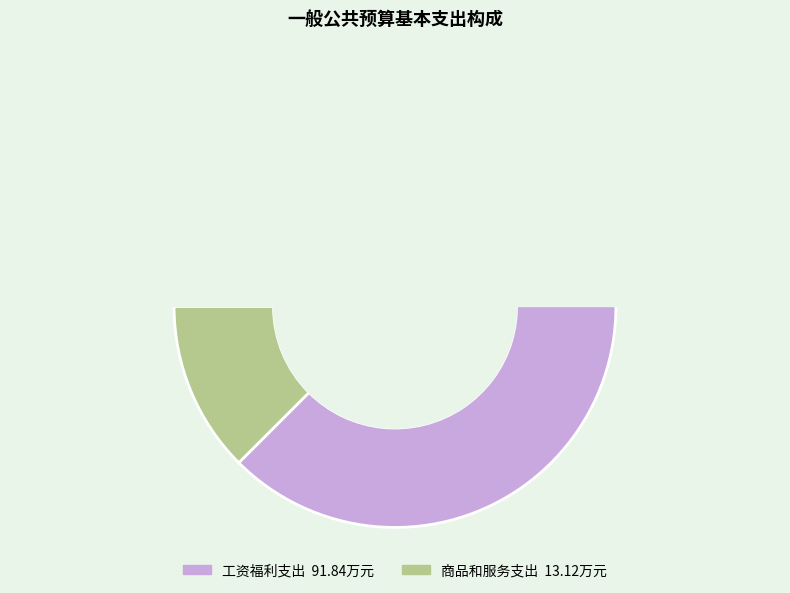

Which category accounts for the majority?

工资福利支出